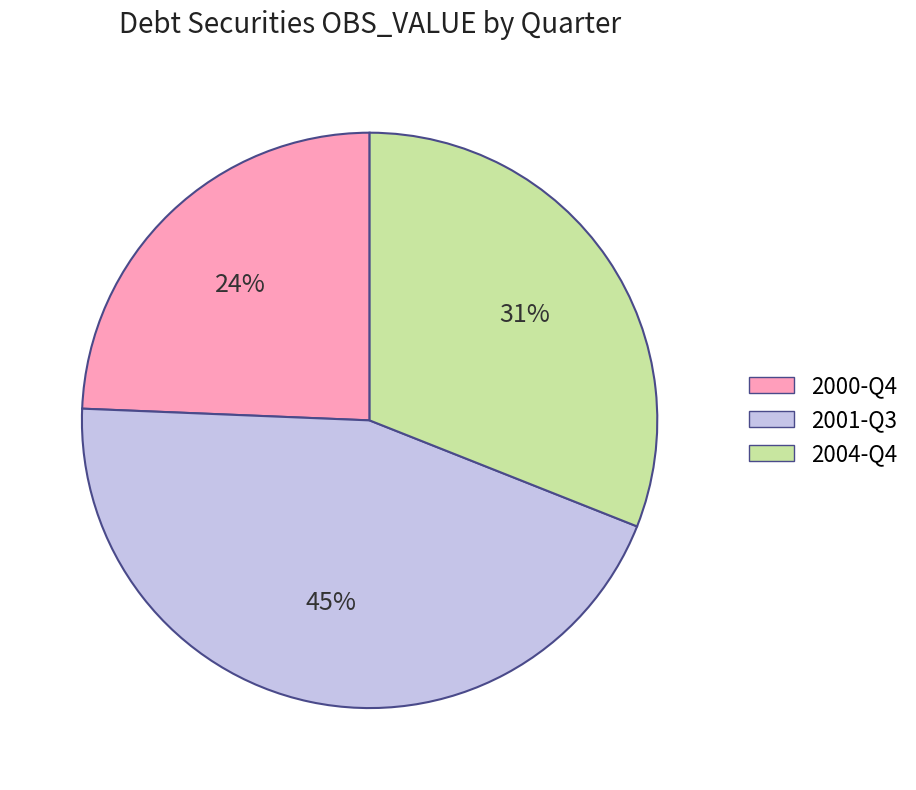

To the nearest percent, what is the average slice percentage?

33%